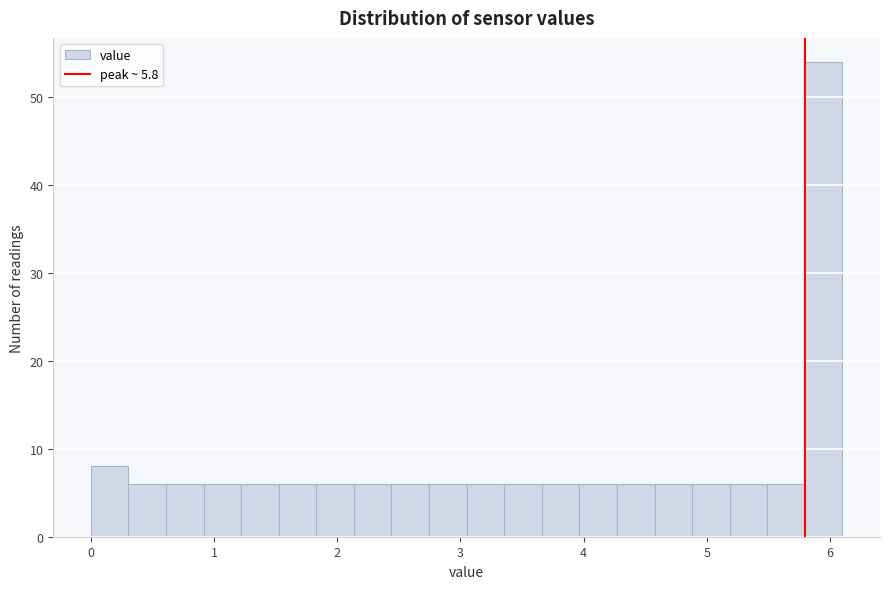

Around what value on the x-axis is the tallest bar? Give the approximate position of its centre, as read against the axis.

5.9